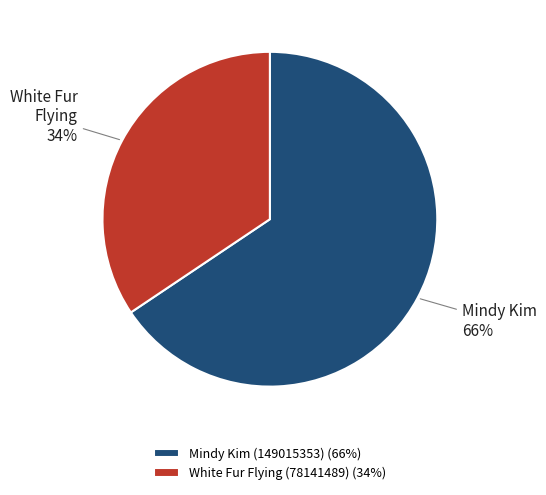

Rank the categories by value from lowest to highest.

White Fur Flying (78141489), Mindy Kim (149015353)